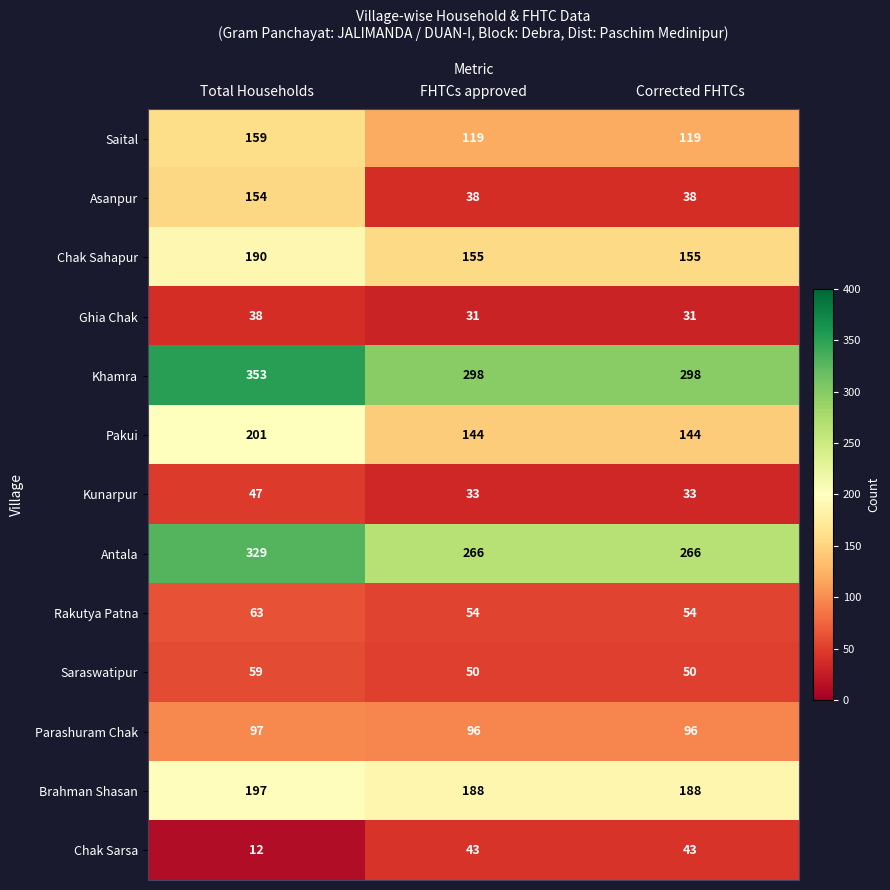

At which label does Saital reach its peak?

Total Households